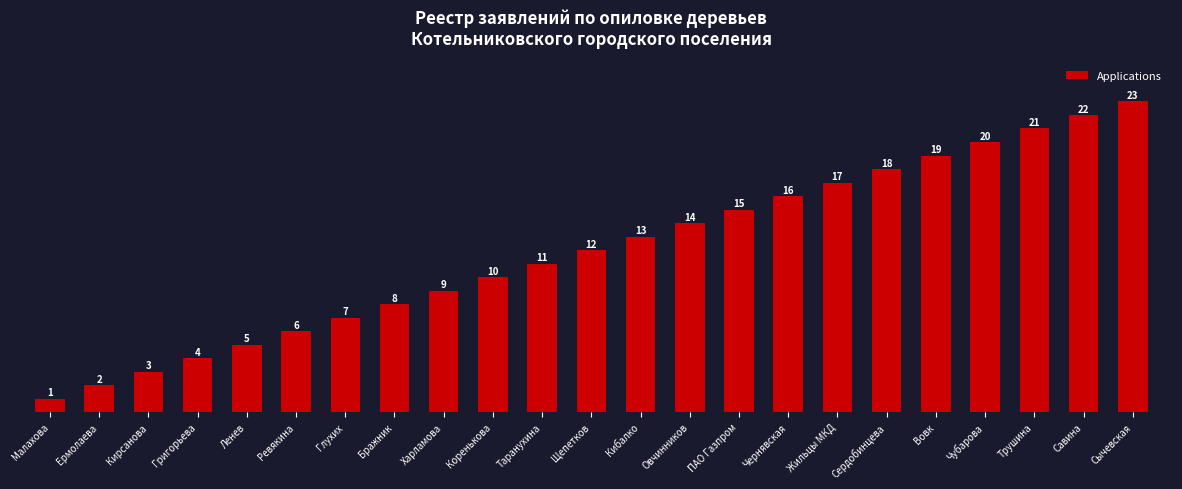

Count the number of categories in the chart.

23